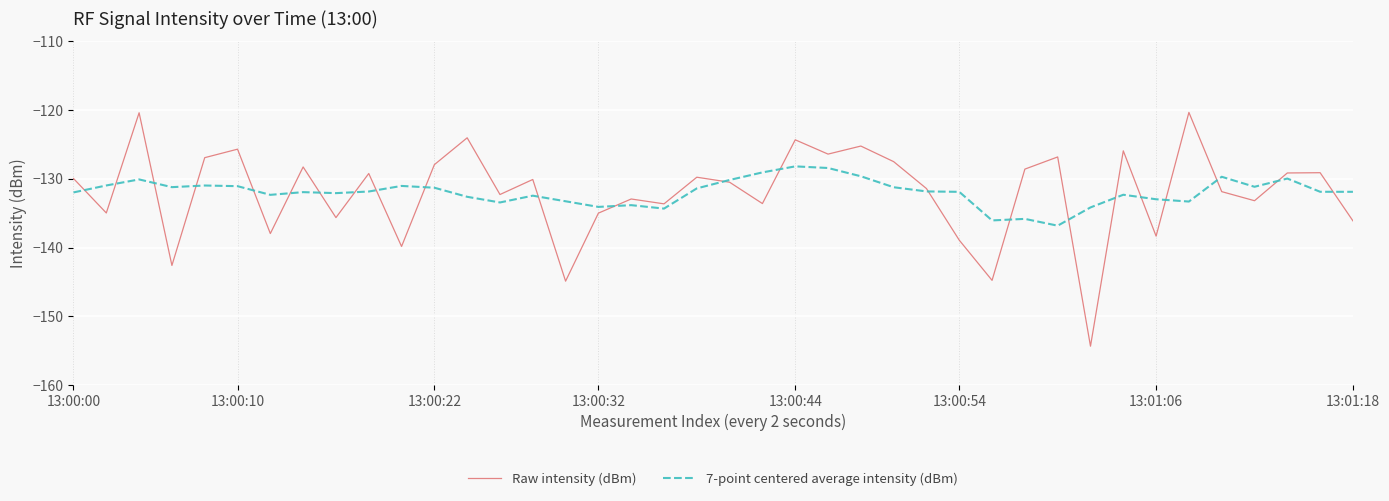

Rank the series by their maximum value, from highest to lowest.

Raw intensity (dBm), 7-point centered average intensity (dBm)